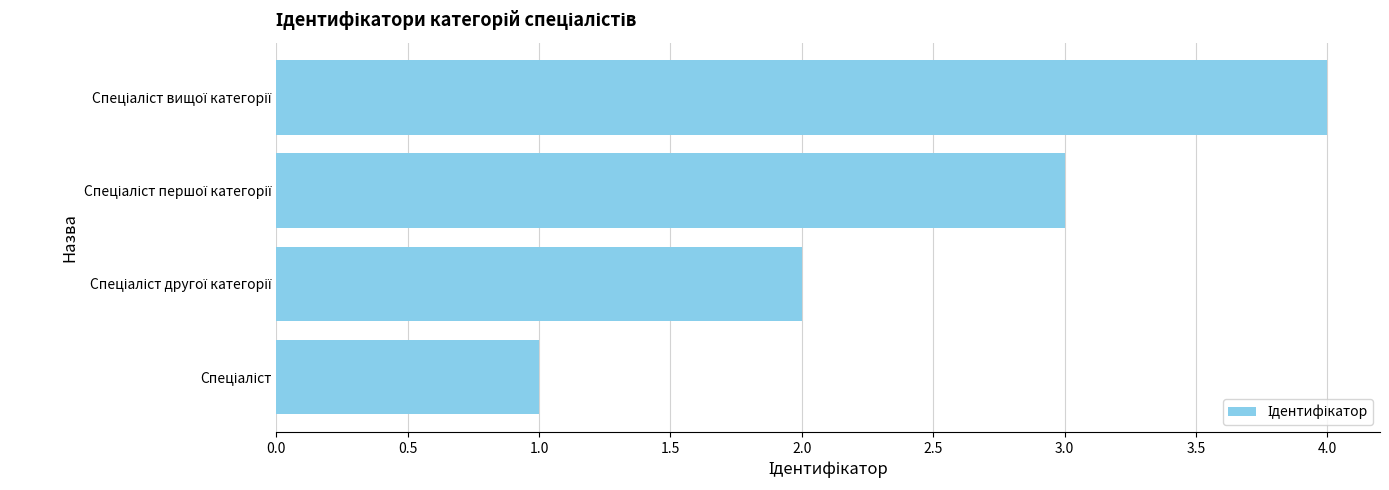

What is the greatest value displayed?

4